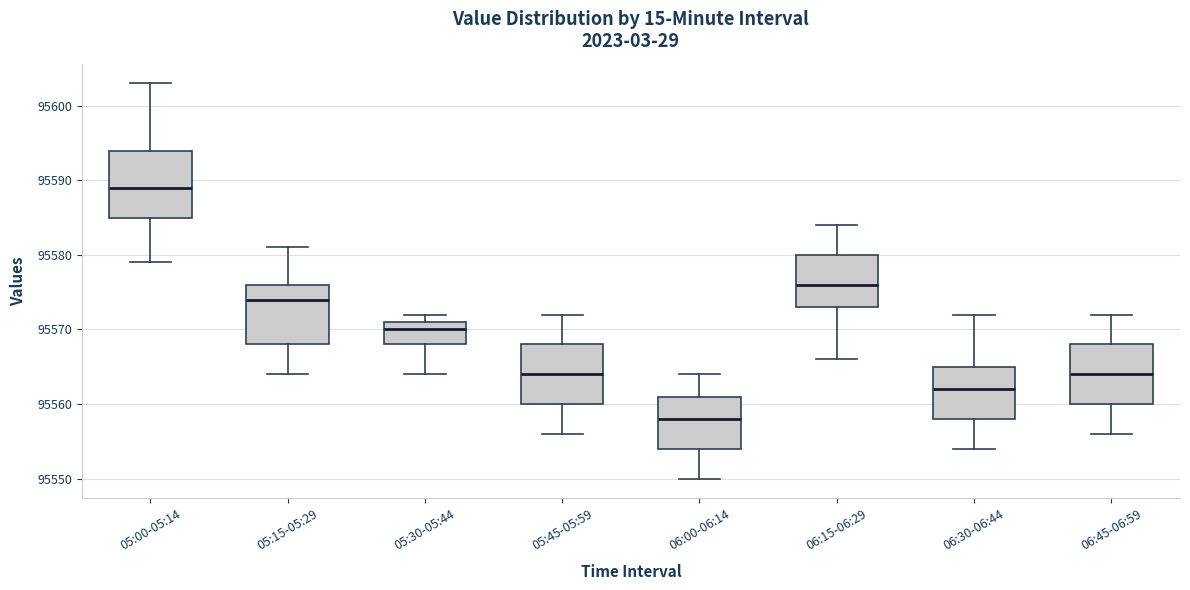

Where is the upper edge of the box for 05:30-05:44 on the y-axis? The values are not printed on the chart, so give them approximately, as read against the axis.

95571